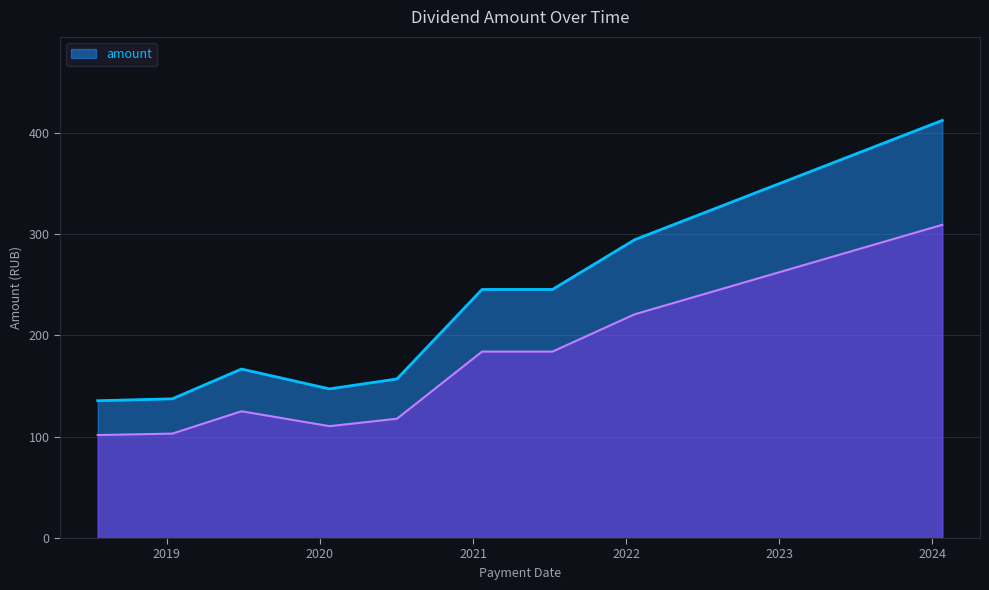

True or false: the data shows 155.3 at 2022-01-21.

False